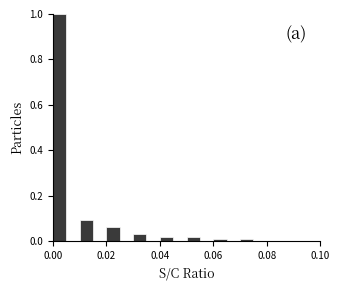

Read against the x-axis, roughly where is the centre of the tallest bar?

0.002